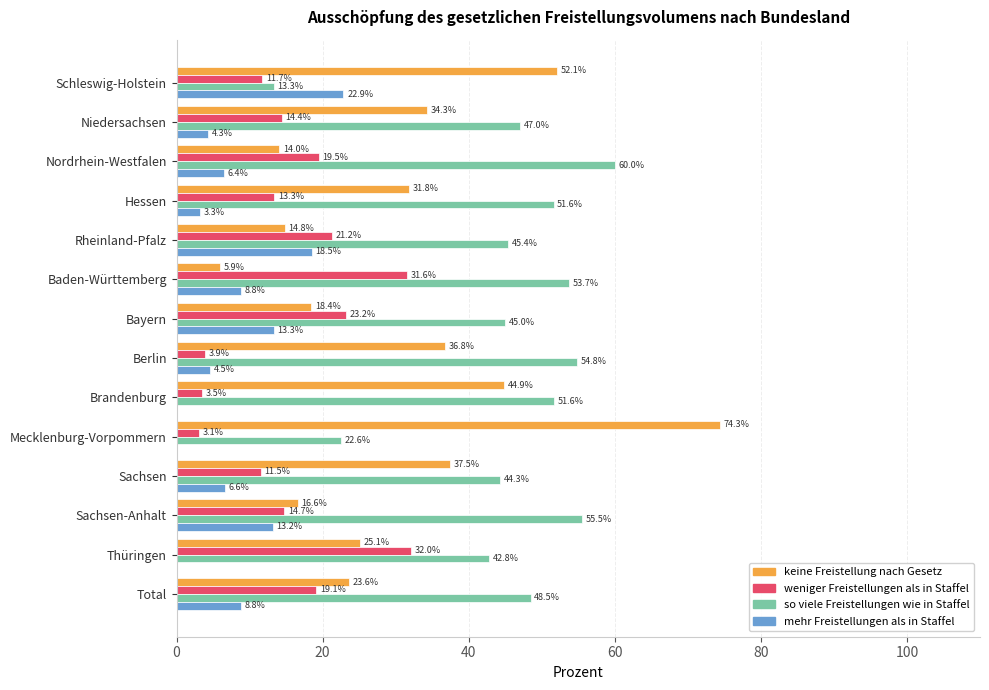

Which label corresponds to the largest value in the chart?

Mecklenburg-Vorpommern